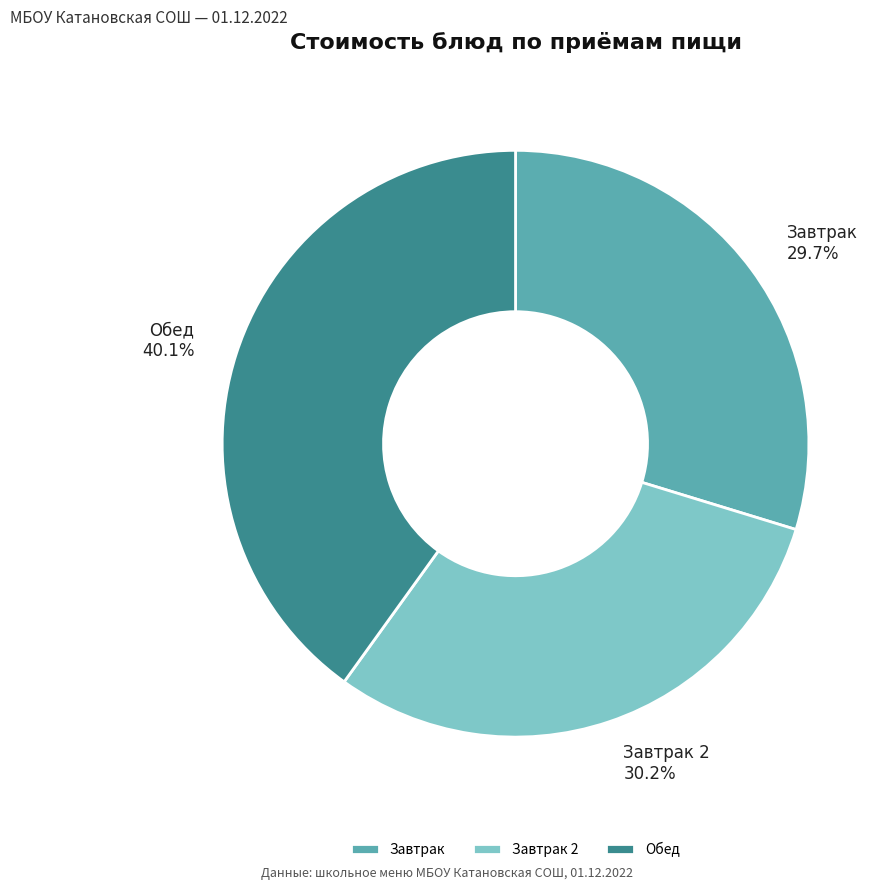

Is there a majority slice in this chart?

No